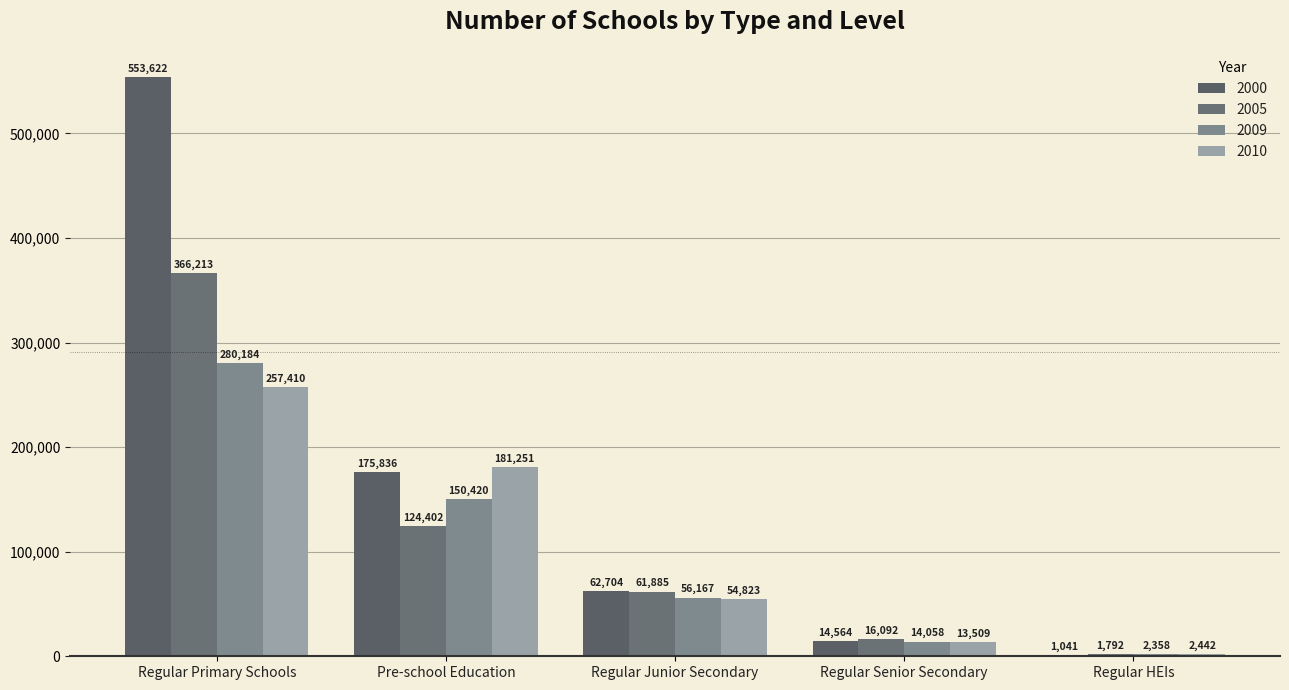

What is the label of the 5th bar from the left?

Regular HEIs